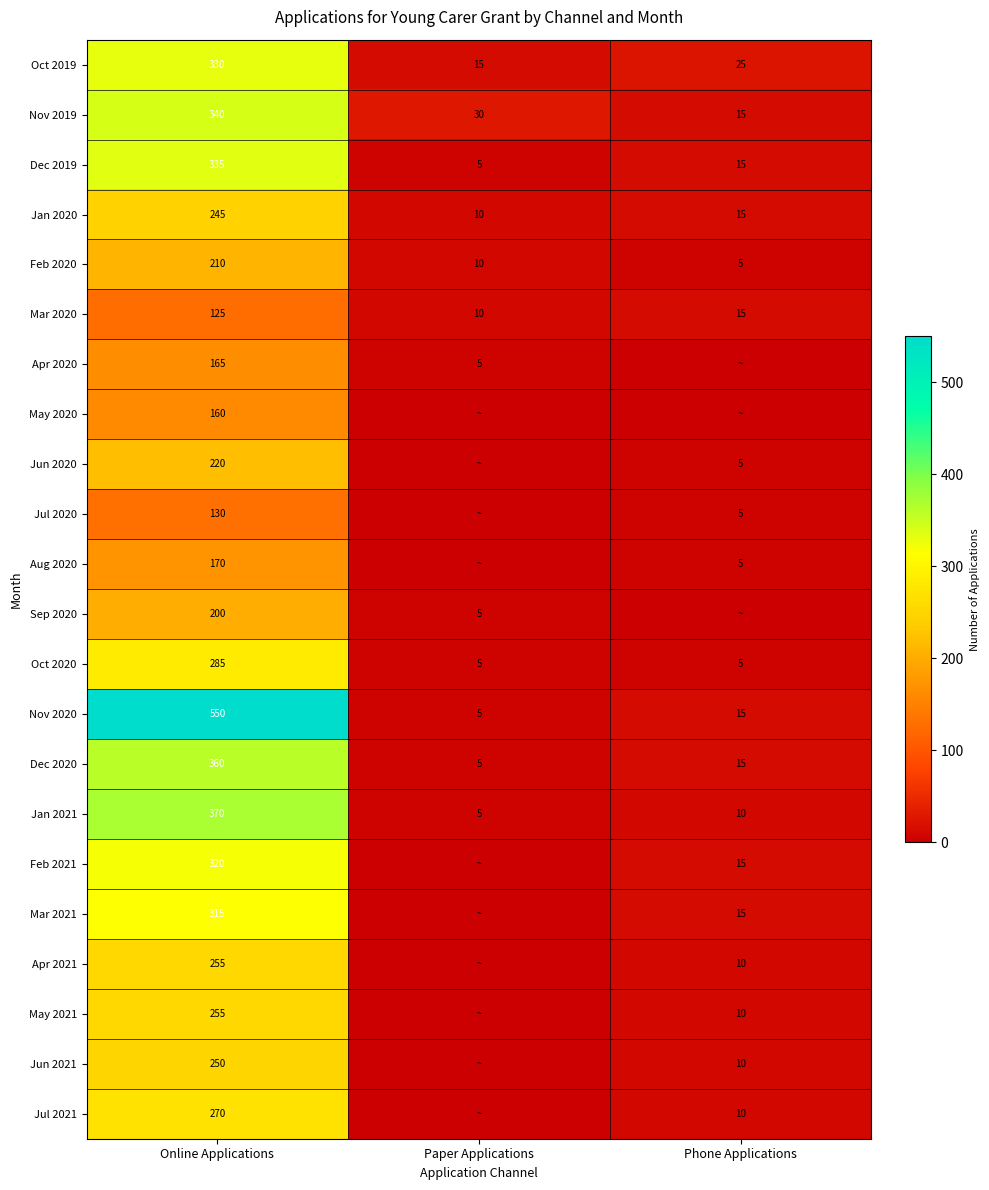

What is the total value across all series at Online Applications?

5860